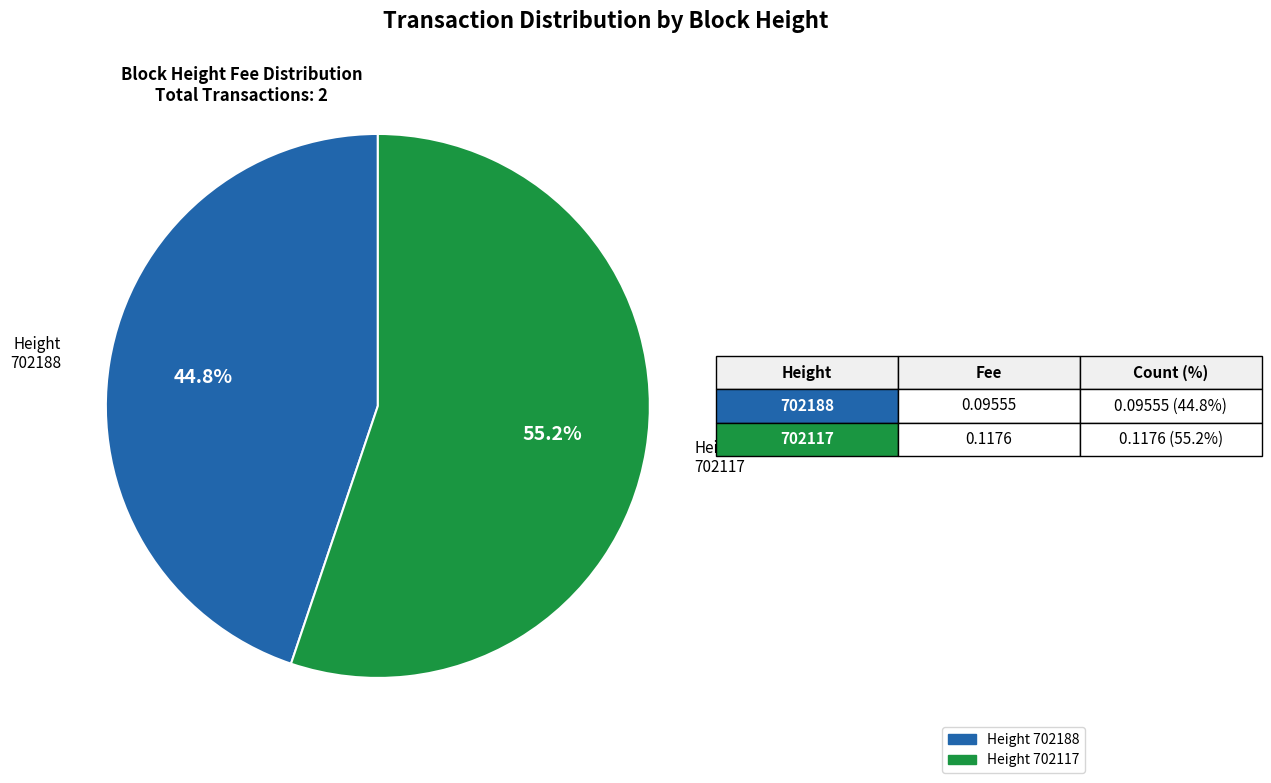

Does any single category account for the majority?

Yes